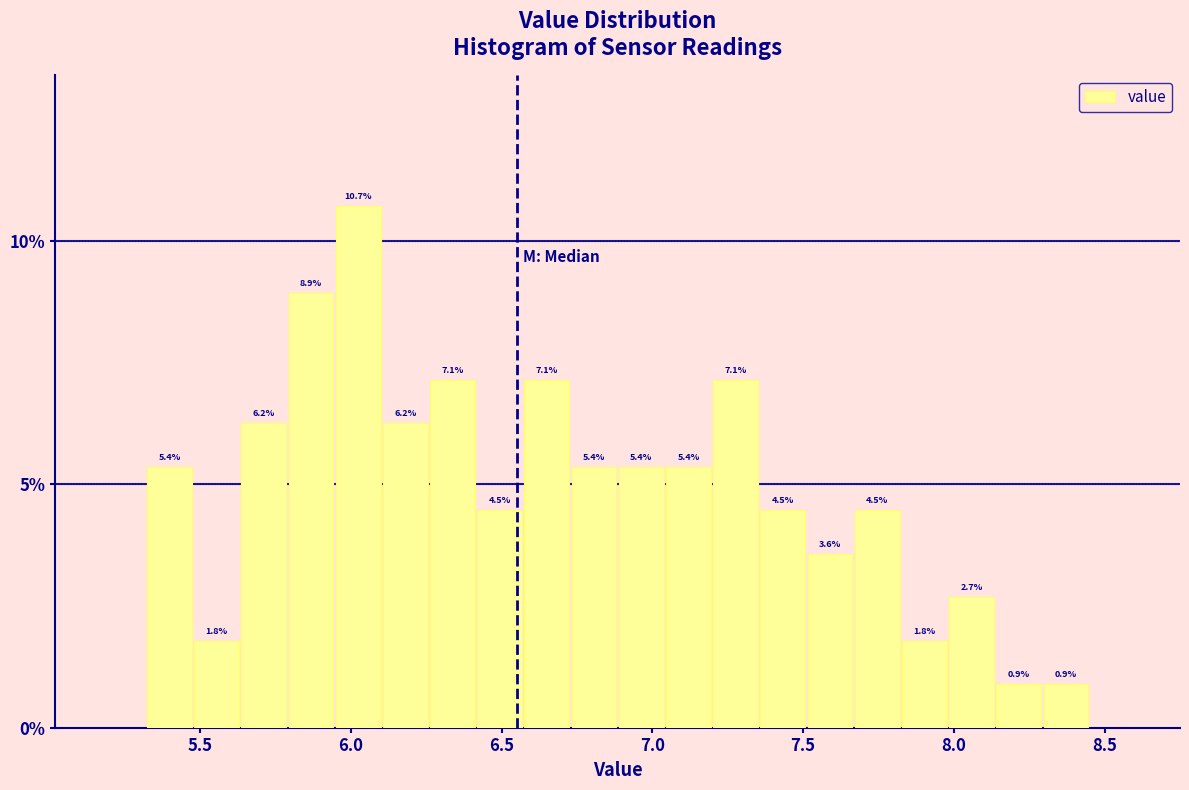

Around what value on the x-axis is the tallest bar? Give the approximate position of its centre, as read against the axis.

6.00